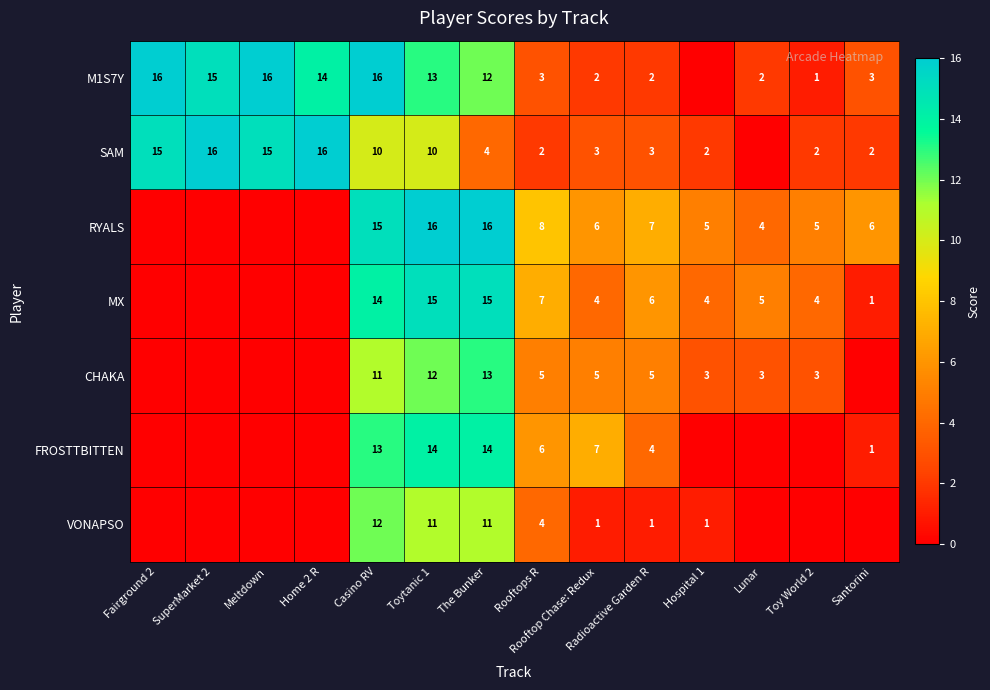

The VONAPSO series shows 1 at Rooftops R. True or false?

False